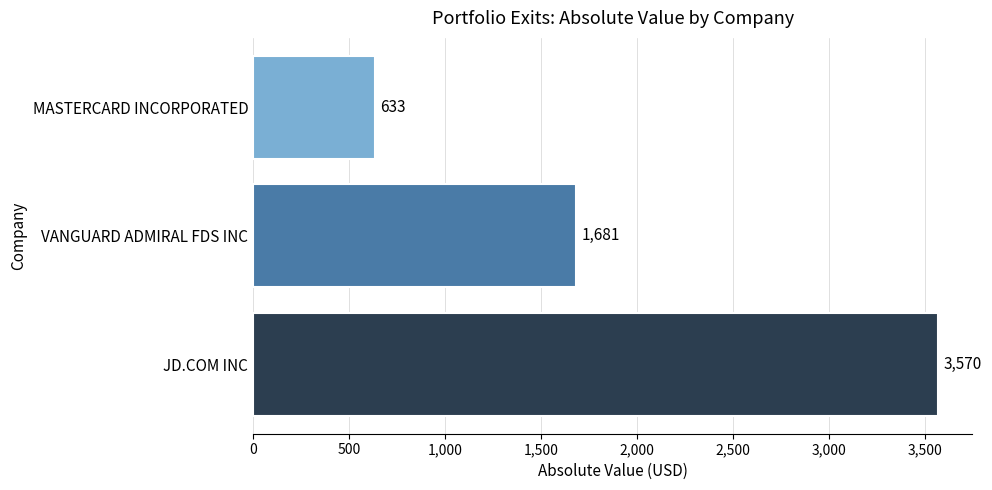

How many bars are there in total?

3